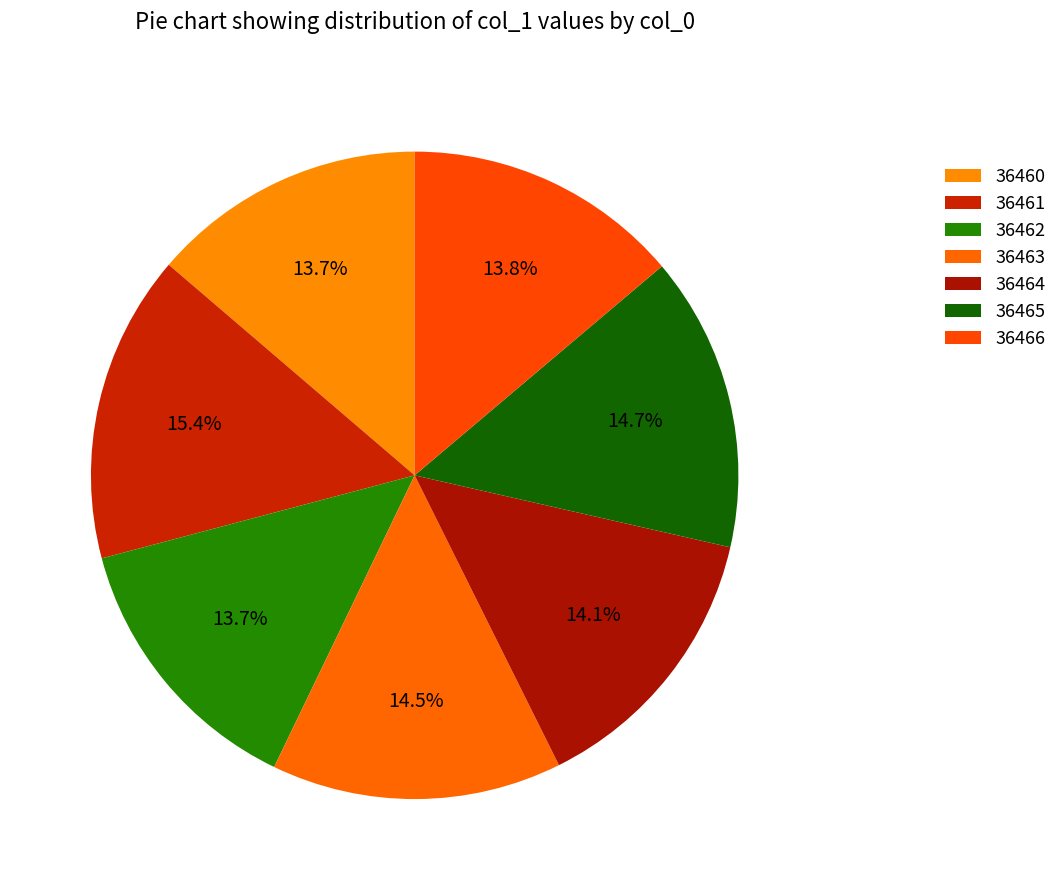

Is it true that 36465 is 9% of the pie?

False